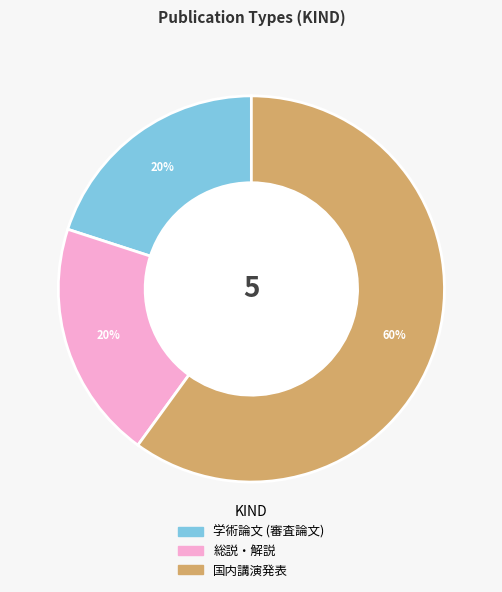

Is it true that 総説・解説 is 30% of the pie?

False